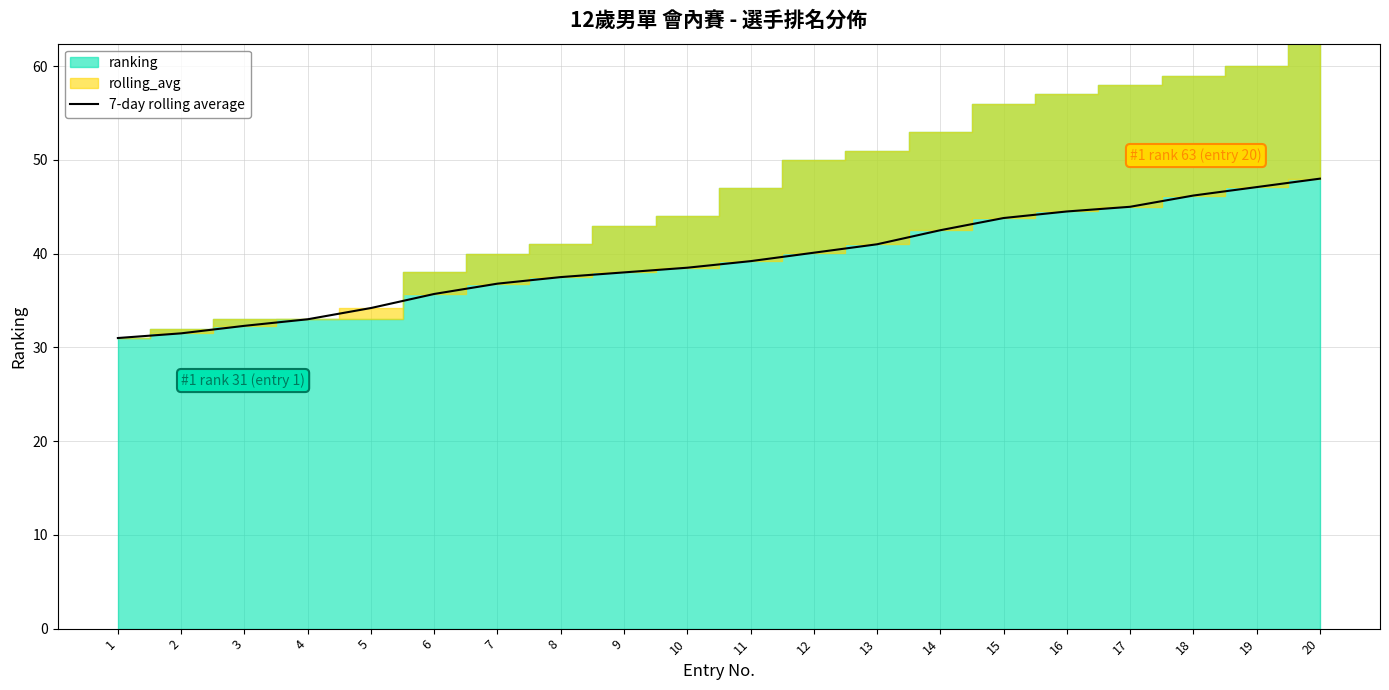

What is the average value?

39.3